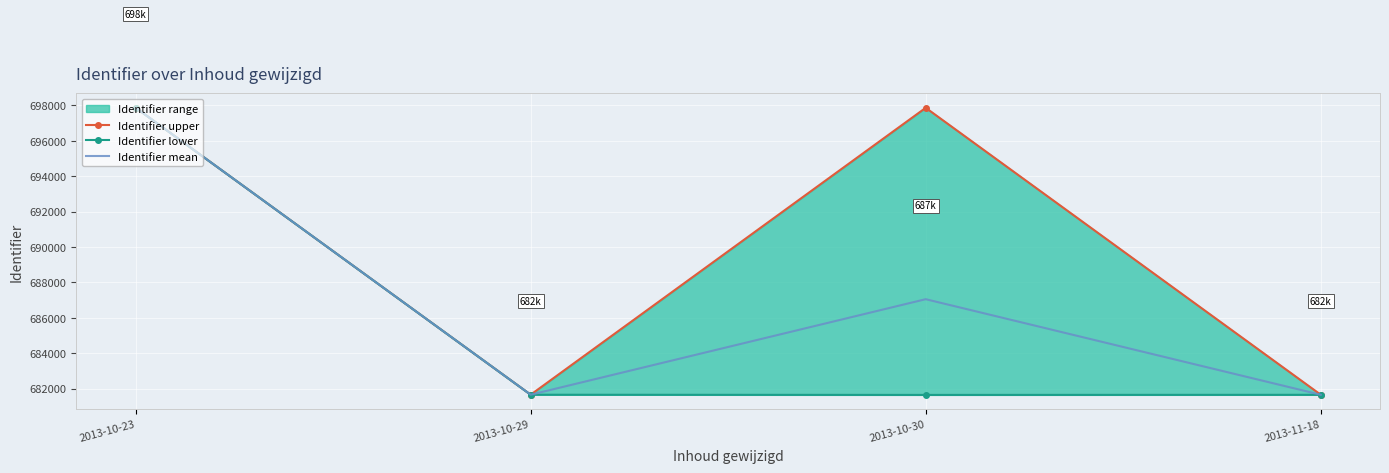

At which category does Identifier mean reach its first local peak?

2013-10-30